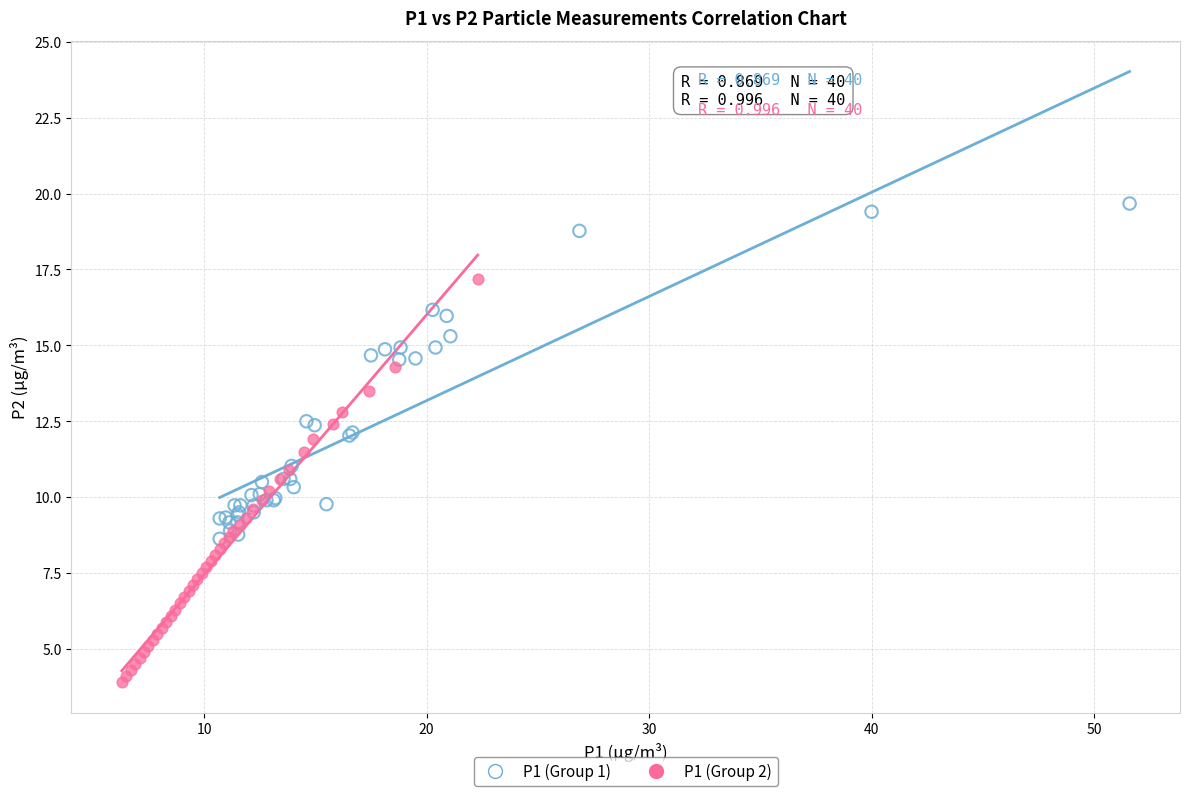

Which series has the largest Y range (max minus min)?

P1 (Group 2)